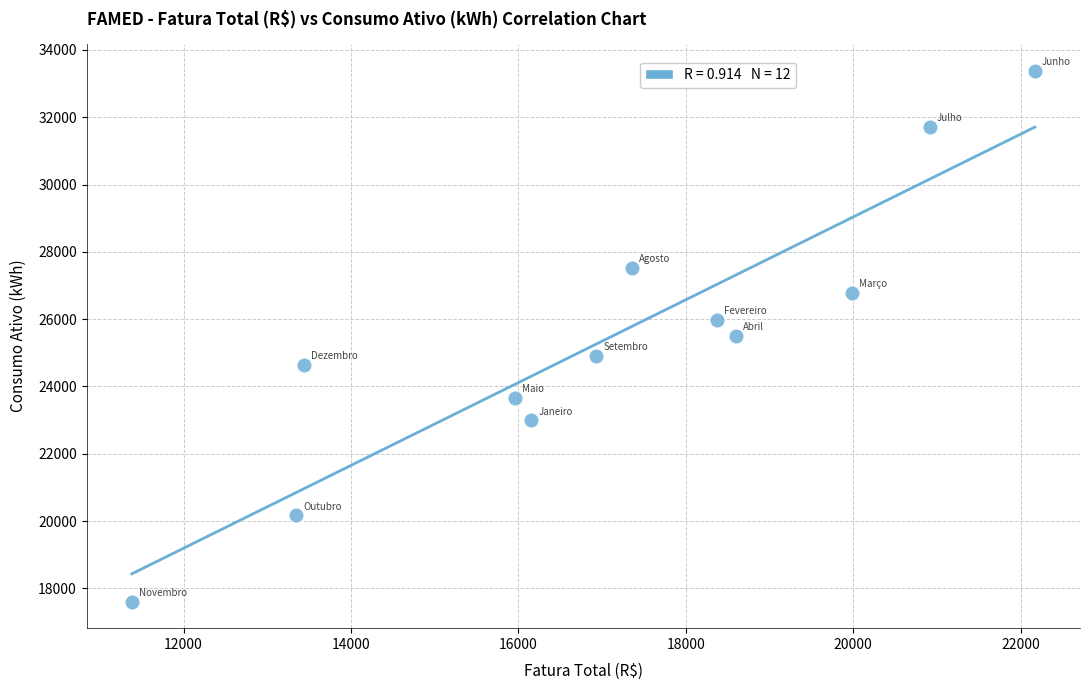

What is the range of Y values (max minus min)?

15779